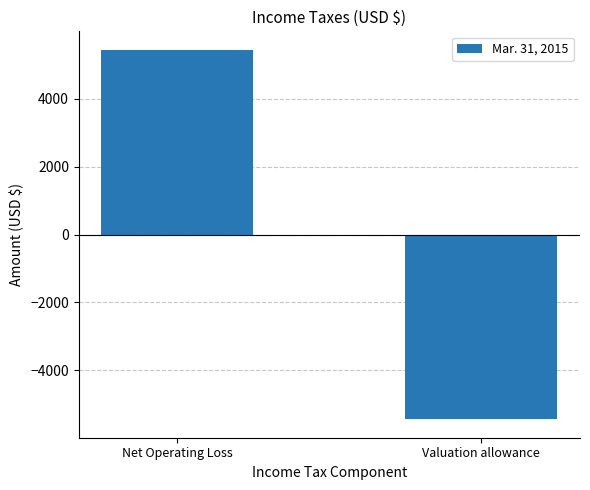

Reading left to right, list all the values displayed in this chart.

Net Operating Loss=5440	Valuation allowance=-5440